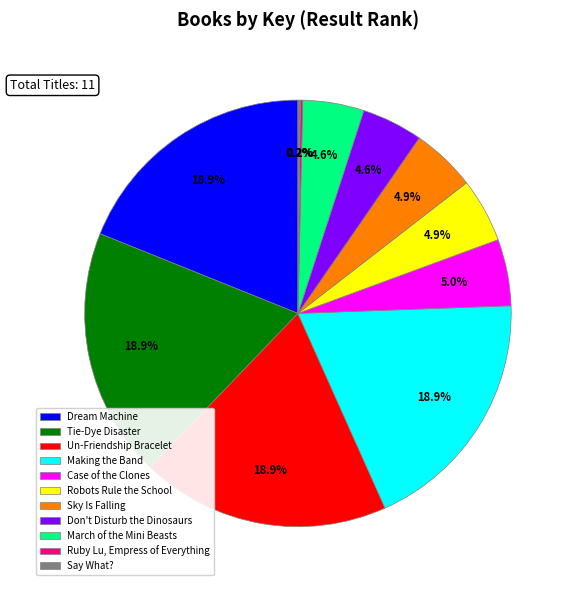

What percentage do Dream Machine and Un-Friendship Bracelet together represent?

37.8%